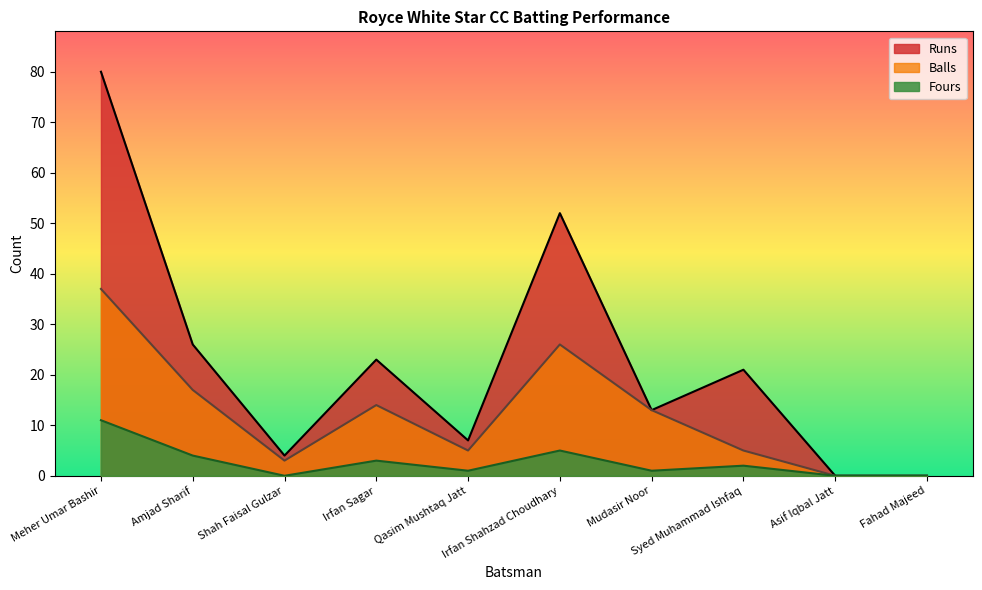

Is it true that Balls equals 1 at Shah Faisal Gulzar?

False